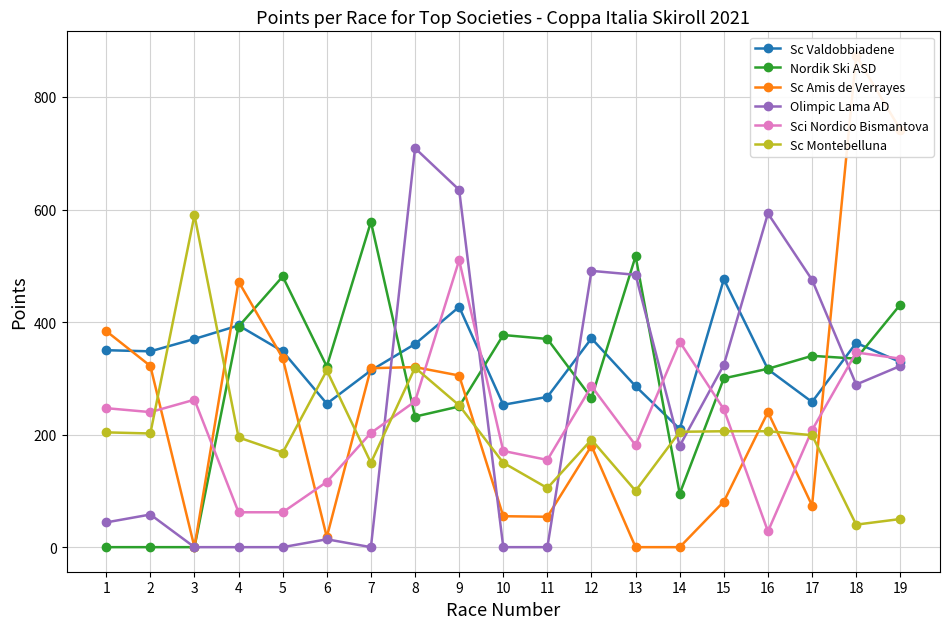

Reading left to right, list all the values displayed in this chart.

Sc Valdobbiadene: 350	348	370	394	348	255	314	361	427	253	267	371	286	210	476	316	258	363	329
Nordik Ski ASD: 0	0	0	392	481	321	578	232	250	377	370	265	517	95	300	317	340	335	431
Sc Amis de Verrayes: 384	322	0	472	336	18	318	320	305	55	54	180	0	0	81	240	74	873	742
Olimpic Lama AD: 44	58	0	0	0	14	0	709	635	0	0	491	484	180	324	593	475	289	322
Sci Nordico Bismantova: 247	240	262	62	62	116	203	259	510	171	155	286	181	365	245	28	208	346	335
Sc Montebelluna: 204	202	590	195	168	314	150	319	252	150	105	191	100	205	206	206	199	40	50